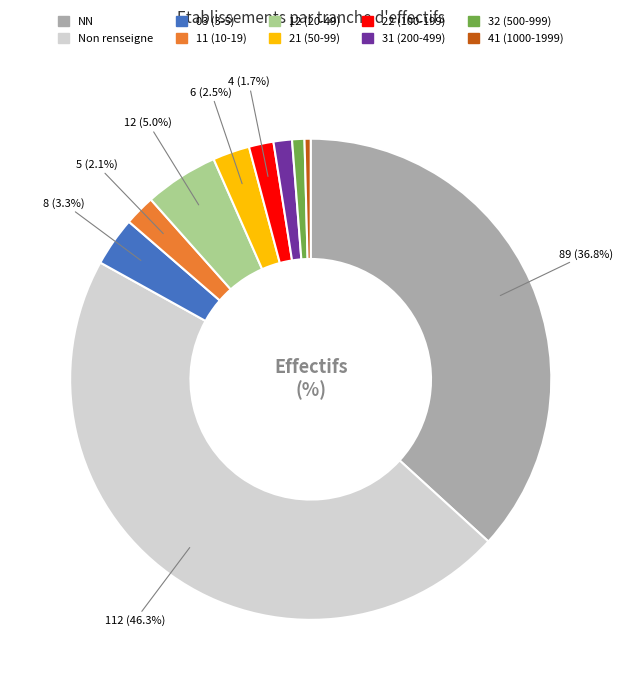

Is there any slice that represents more than half of the pie?

No